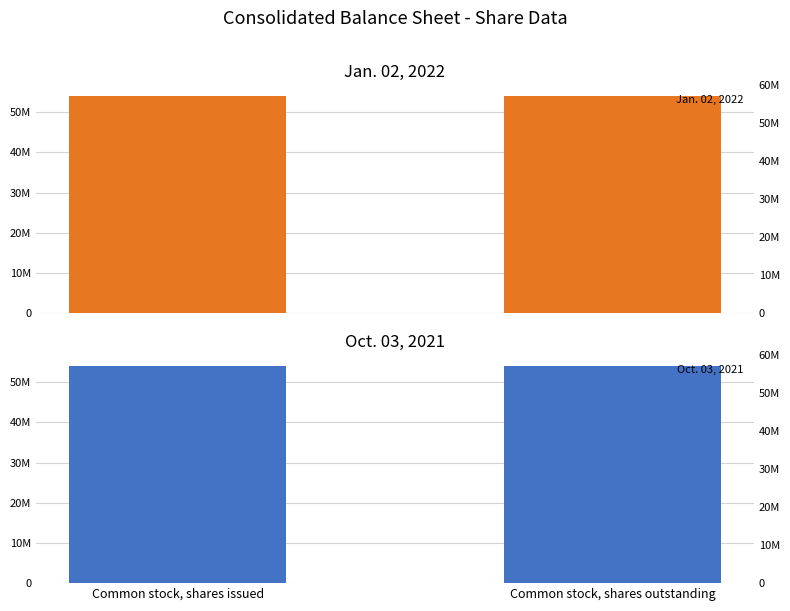

Does the chart contain stacked bars?

No